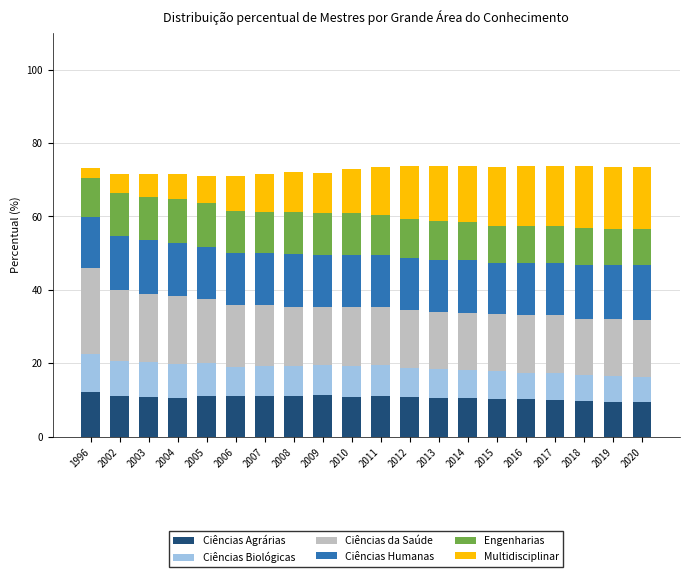

What is the total value across all series at 2019?

73.5